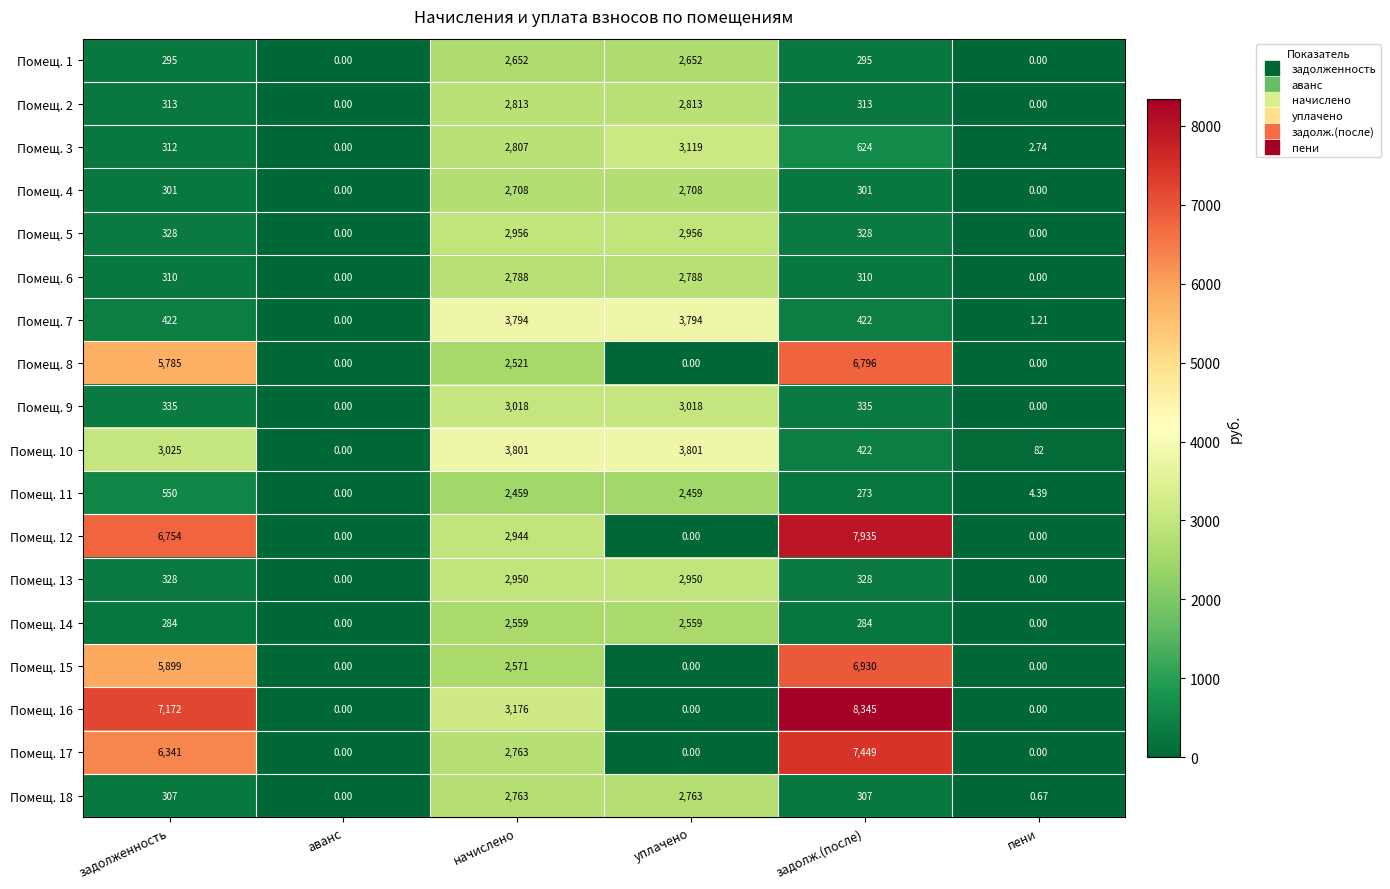

At which label does Помещ. 17 first exceed 2763?

задолженность